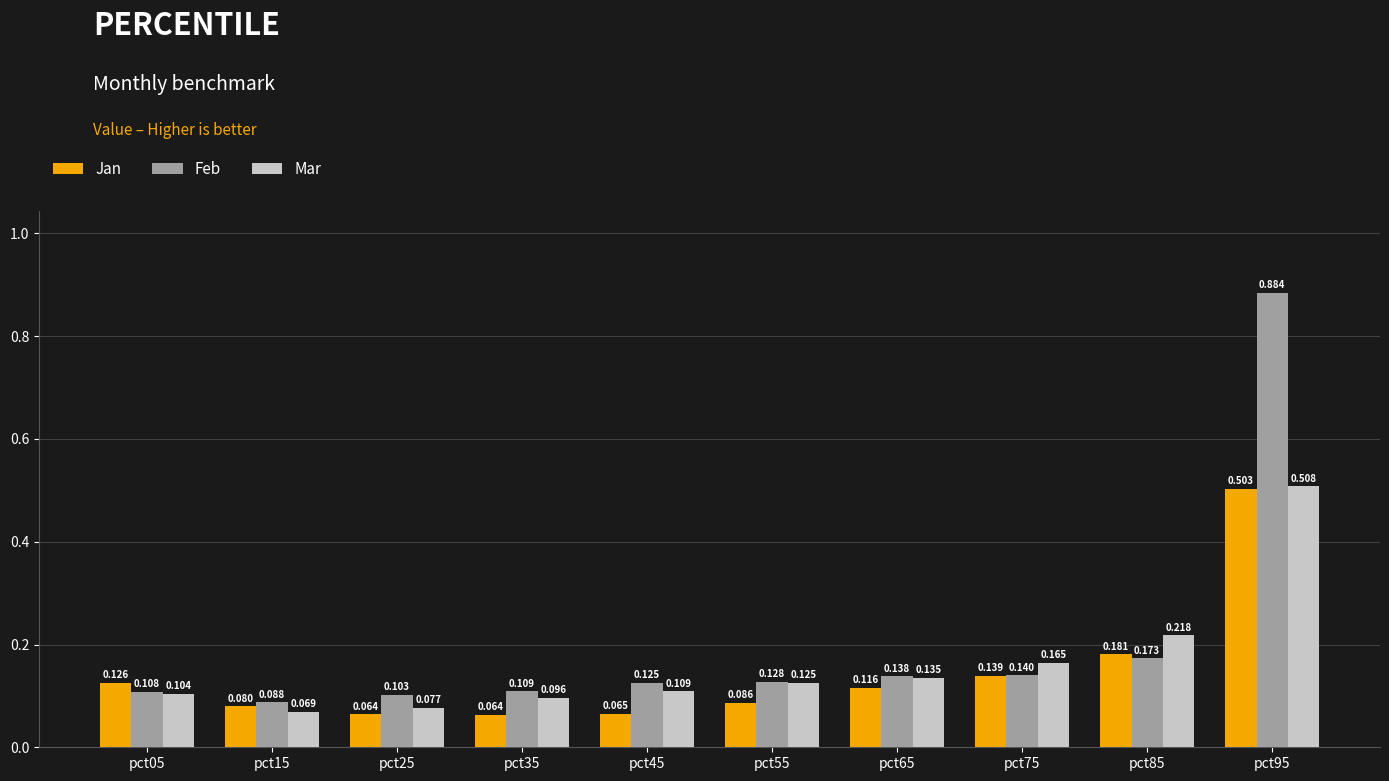

Which series has the largest total across all categories?

Feb